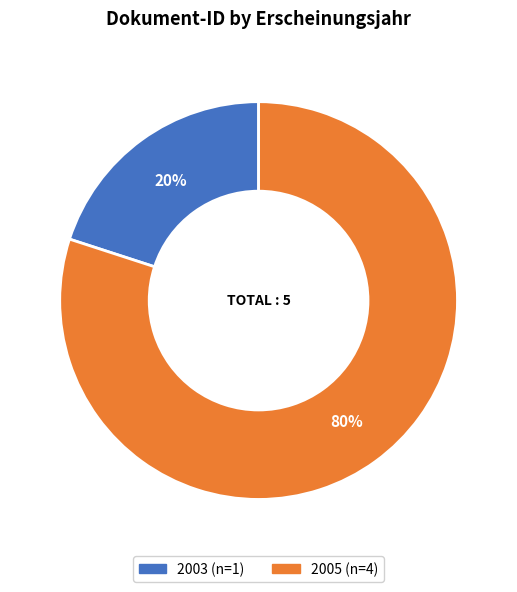

How many slices are in this pie chart?

2